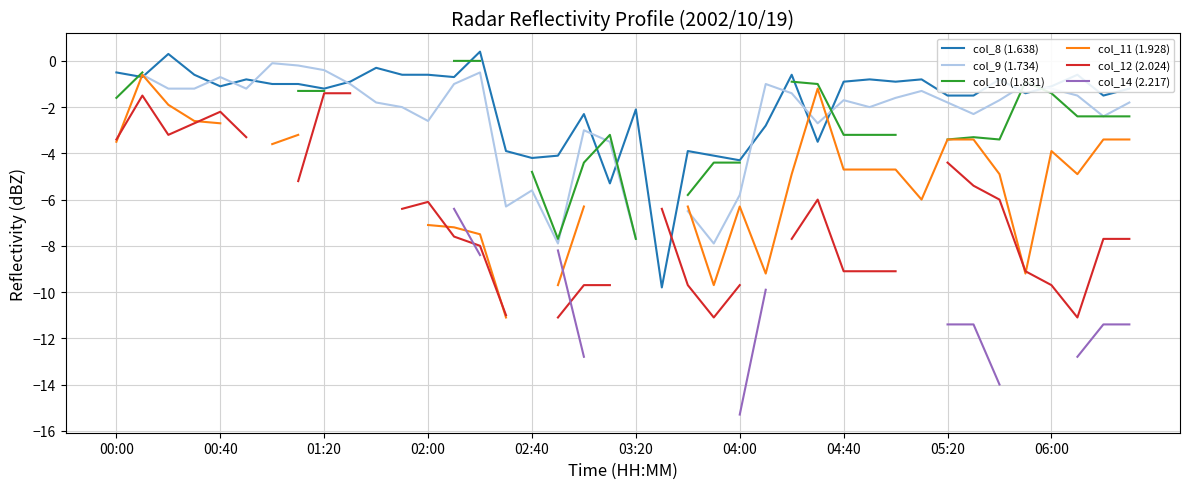

What are all the series names shown in the legend?

col_8 (1.638), col_9 (1.734), col_10 (1.831), col_11 (1.928), col_12 (2.024), col_14 (2.217)